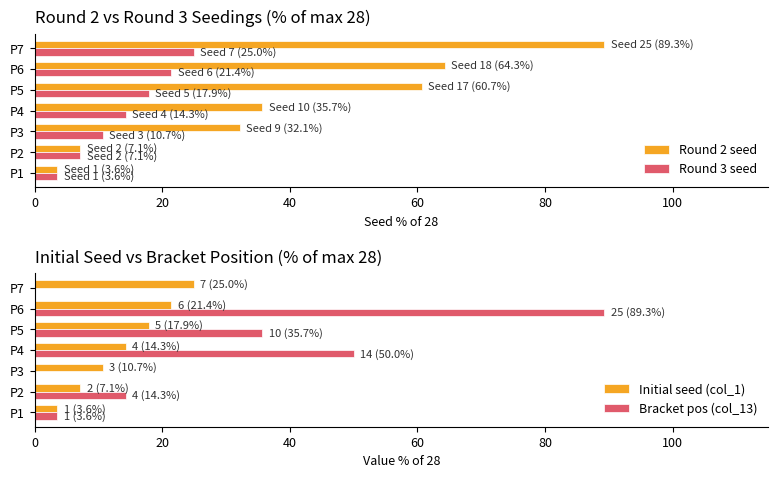

How many bars are there in each group?

4